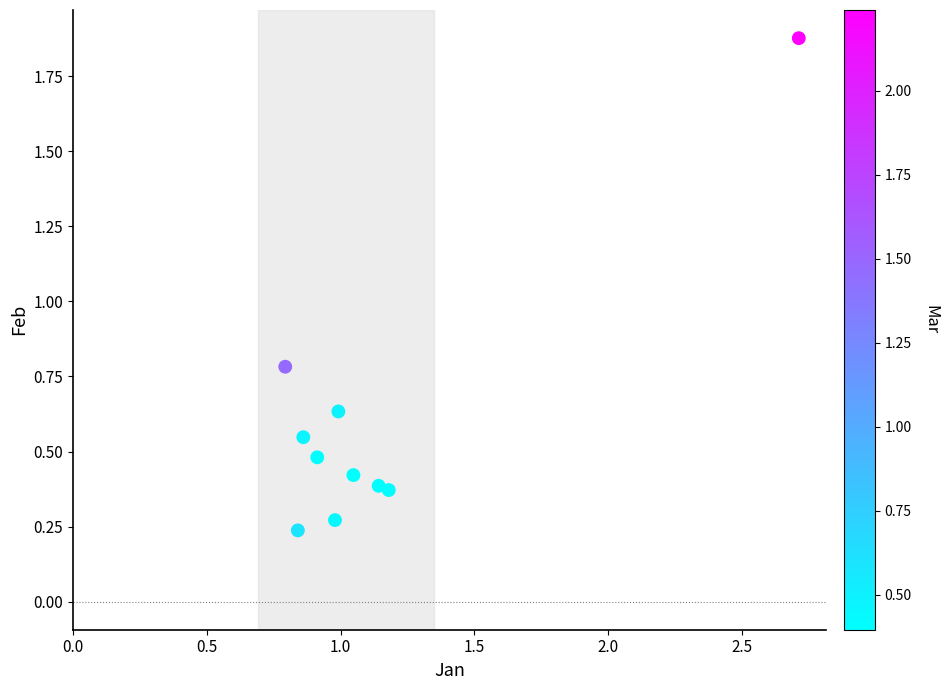

What Y value in the scatter plot is closest to 1?

0.8